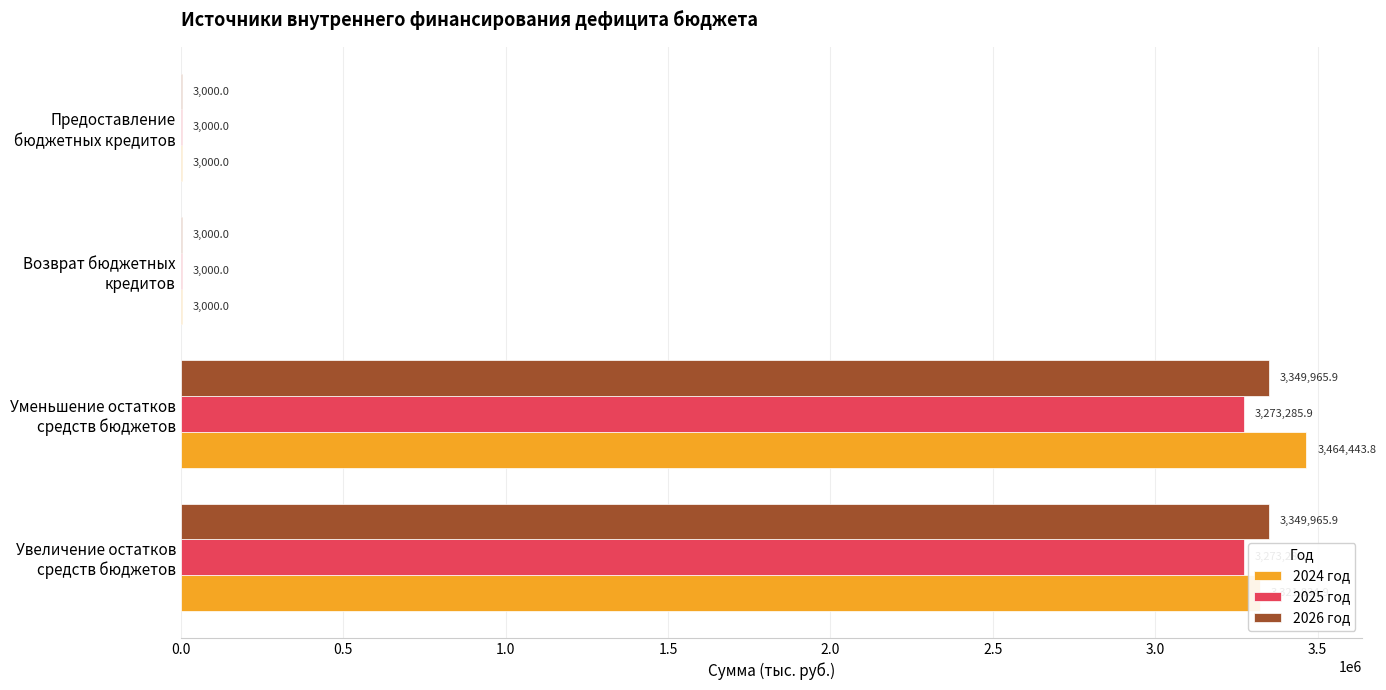

Which series has the largest total across all categories?

2024 год